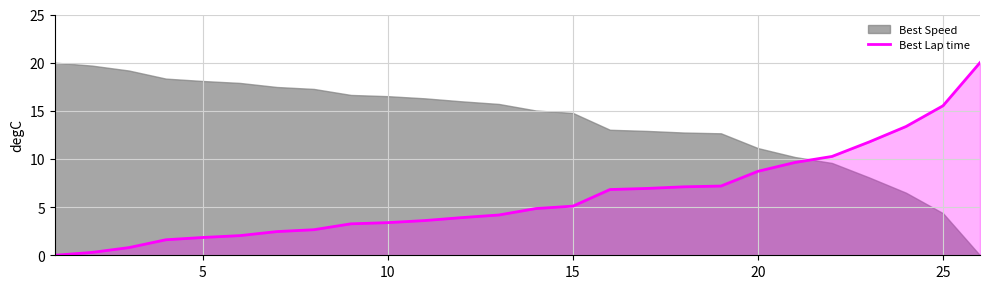

How many categories are shown in the chart?

26